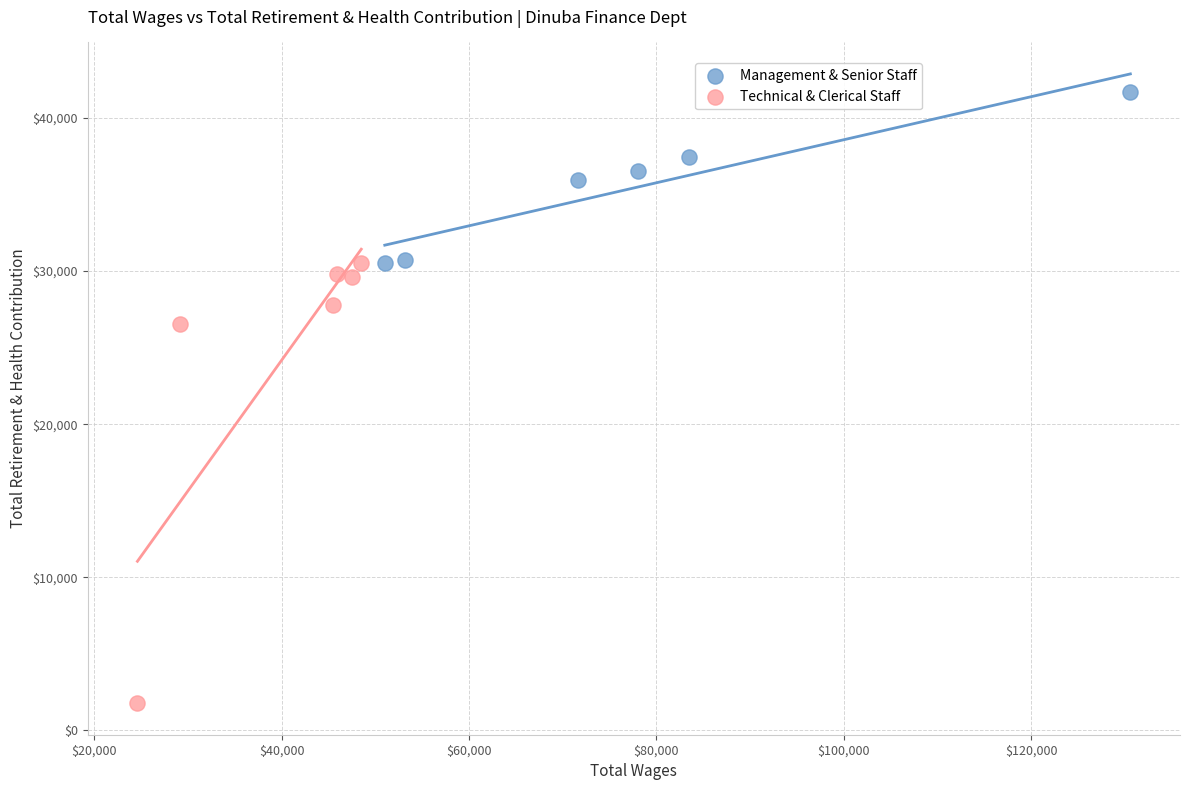

Which series reaches the maximum Y coordinate?

Management & Senior Staff